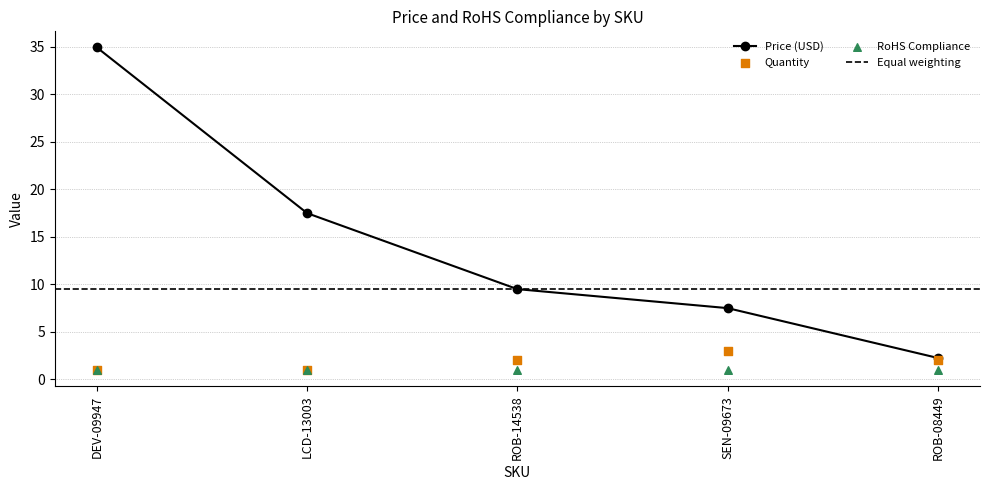

What is the value of the Price (USD) point at the 2nd from the left?

17.5